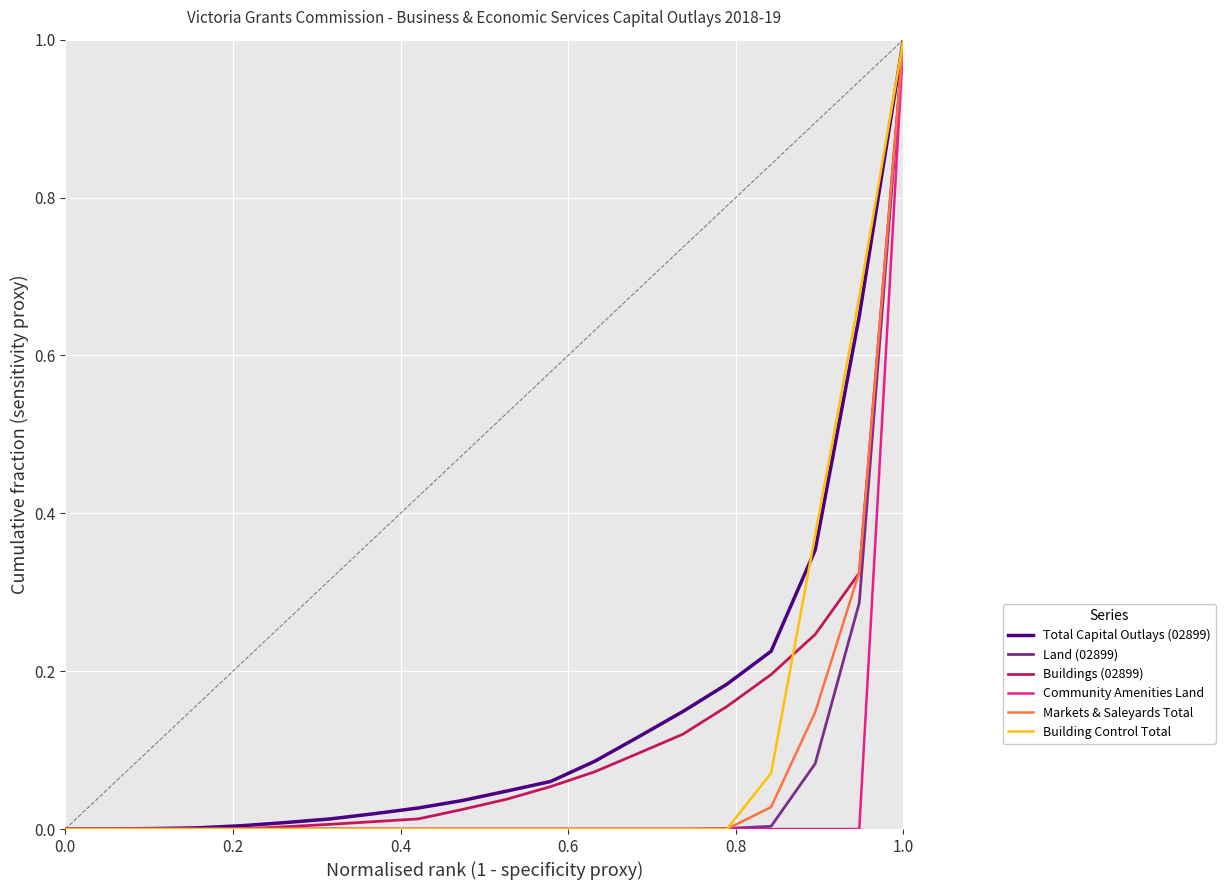

Count the number of data series in this chart.

6